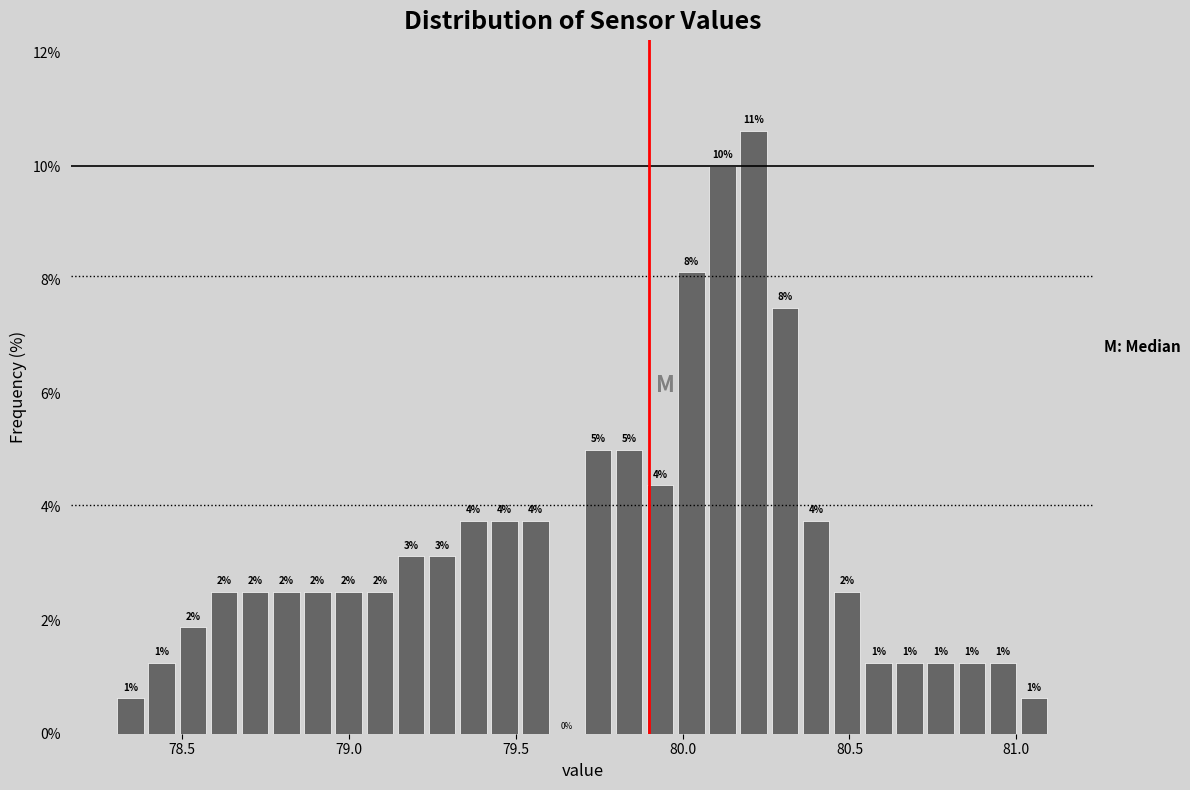

Read against the x-axis, roughly where is the centre of the tallest bar?

80.20